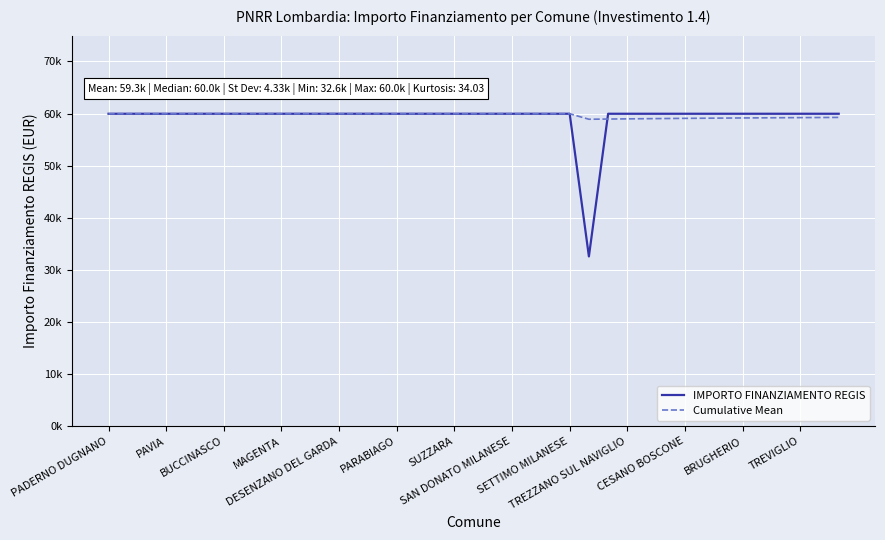

True or false: Cumulative Mean has more than 0 interior local peaks.

False